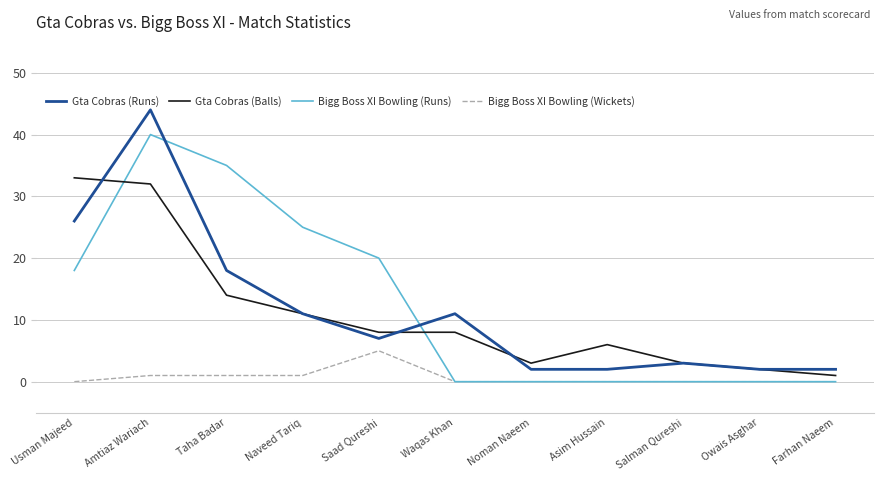

Reading left to right, extract all data points from this chart.

Gta Cobras (Runs): 26	44	18	11	7	11	2	2	3	2	2
Gta Cobras (Balls): 33	32	14	11	8	8	3	6	3	2	1
Bigg Boss XI Bowling (Runs): 18	40	35	25	20	0	0	0	0	0	0
Bigg Boss XI Bowling (Wickets): 0	1	1	1	5	0	0	0	0	0	0